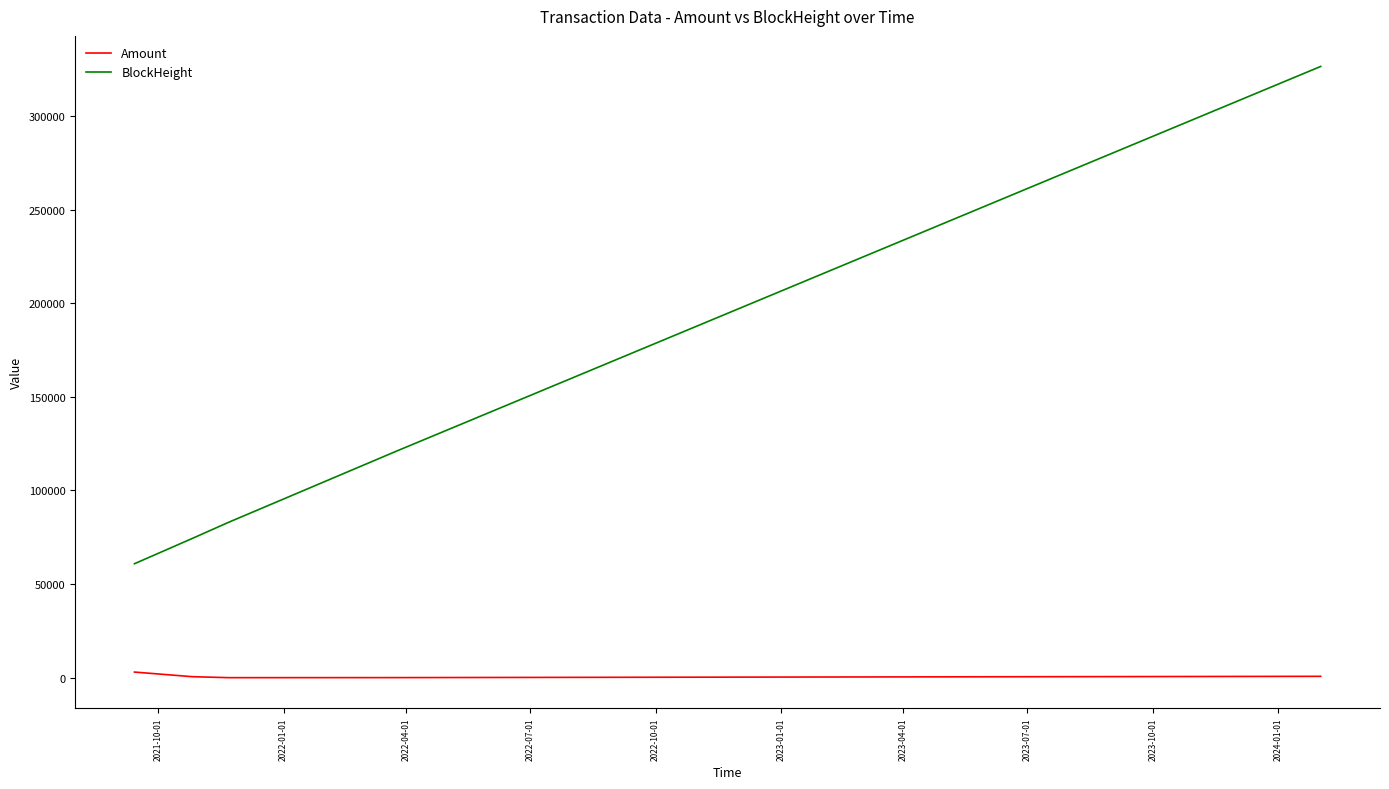

Which series has the widest spread of values?

BlockHeight